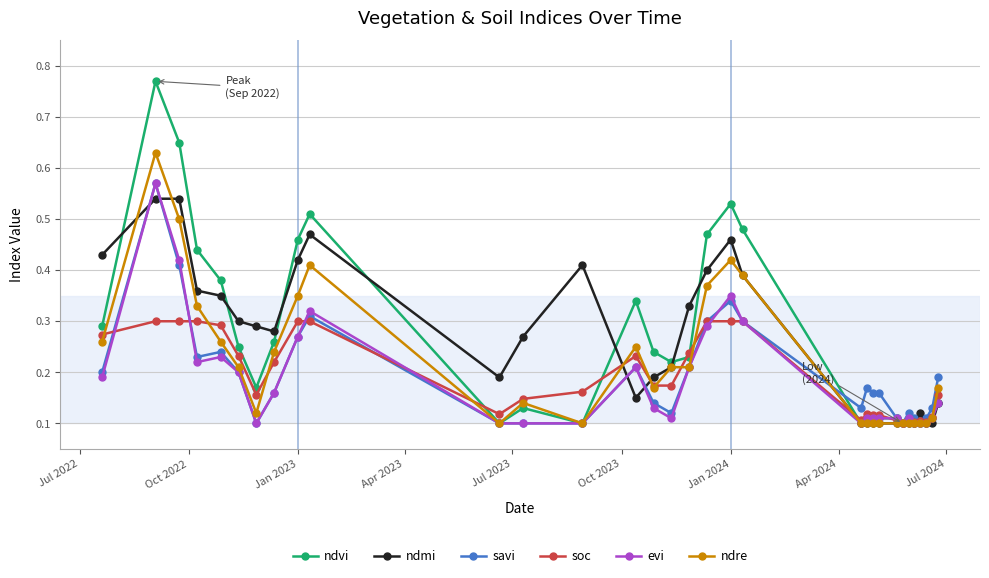

At how many categories does at least one series exceed 0?

32